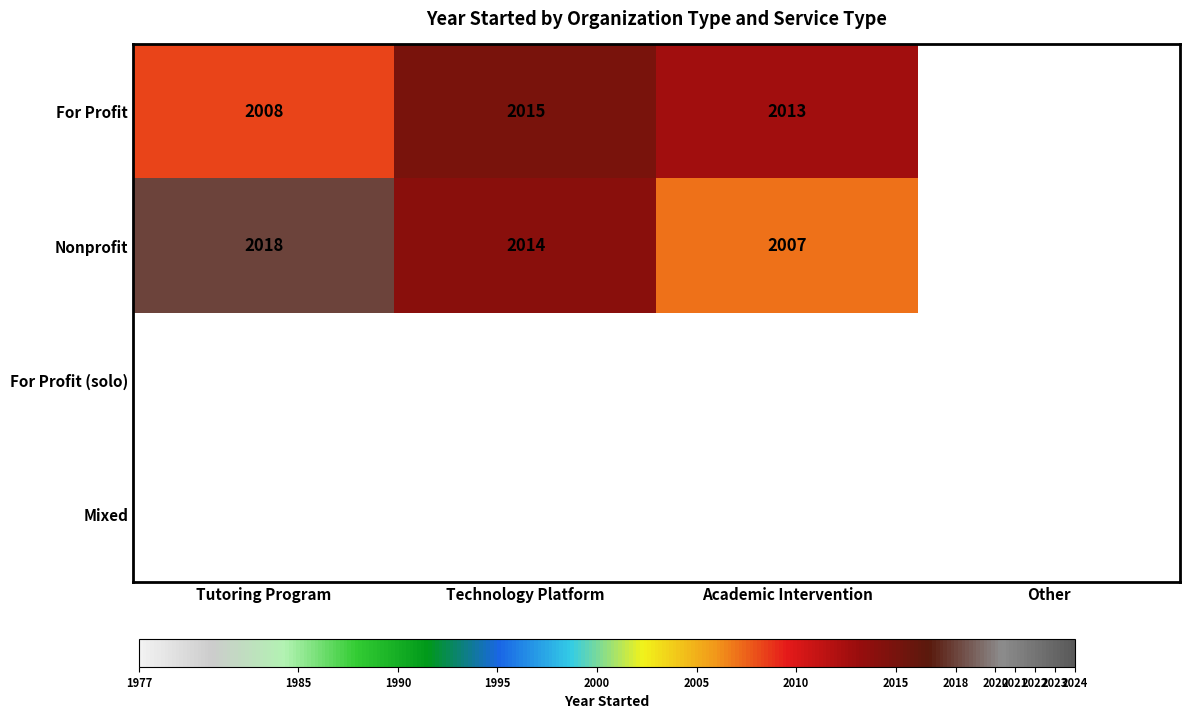

The Nonprofit series shows 2018.0 at Tutoring Program. True or false?

True